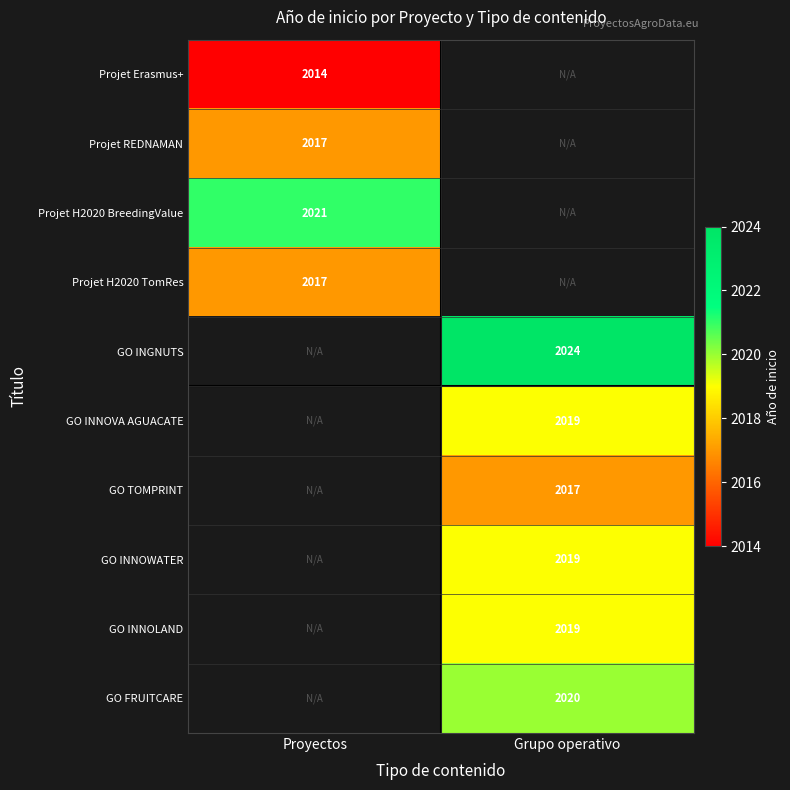

Between Proyectos and Grupo operativo, which is larger?

Grupo operativo